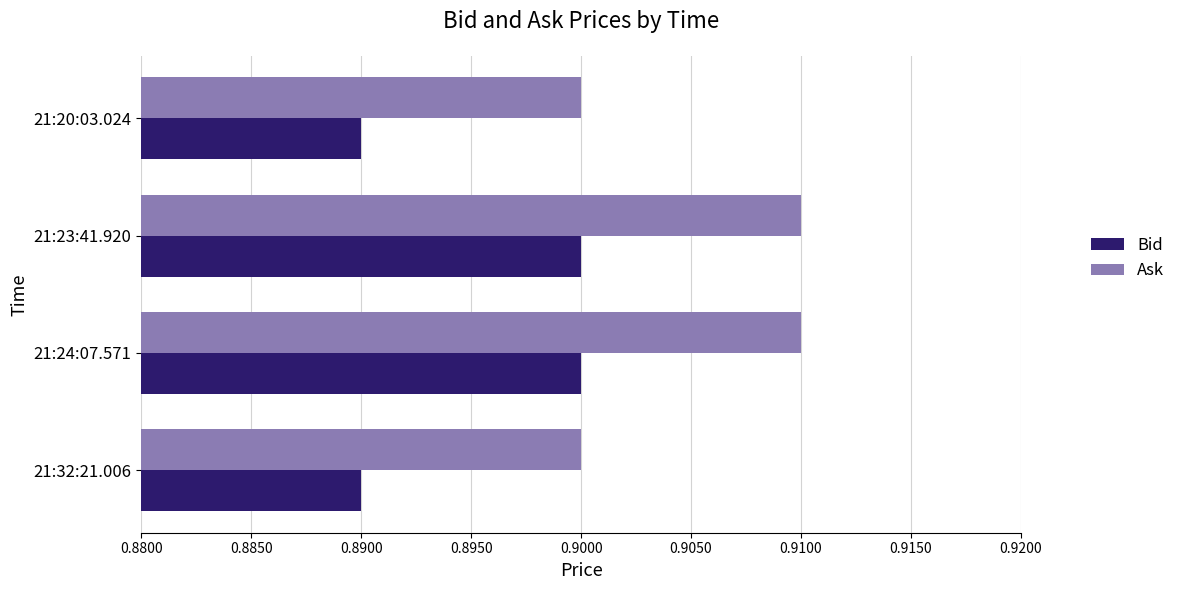

How many Ask values are between 0 and 1?

4